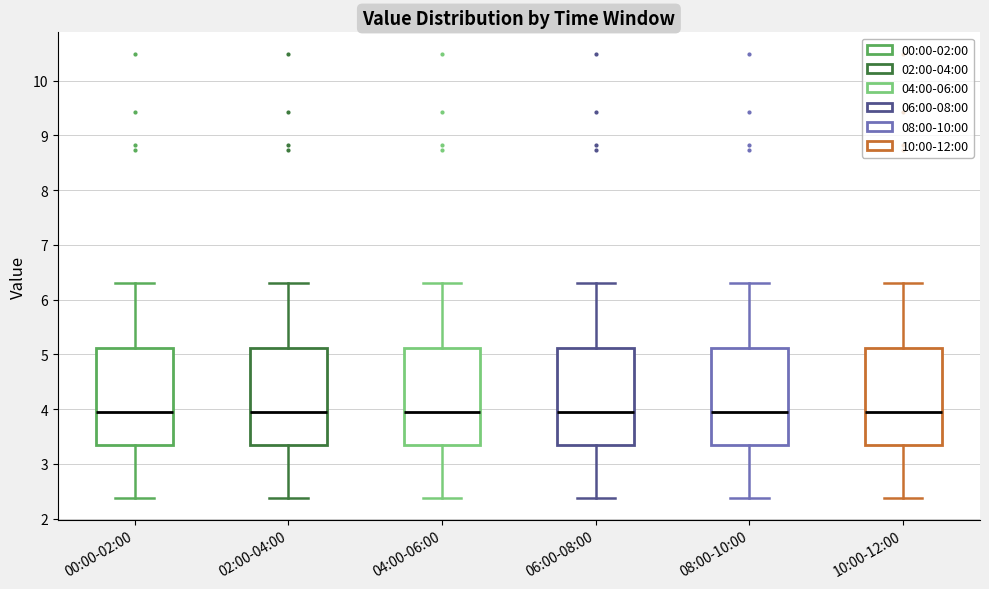

Where does the lower whisker of the box for 04:00-06:00 end on the y-axis? The values are not printed on the chart, so give them approximately, as read against the axis.

2.4